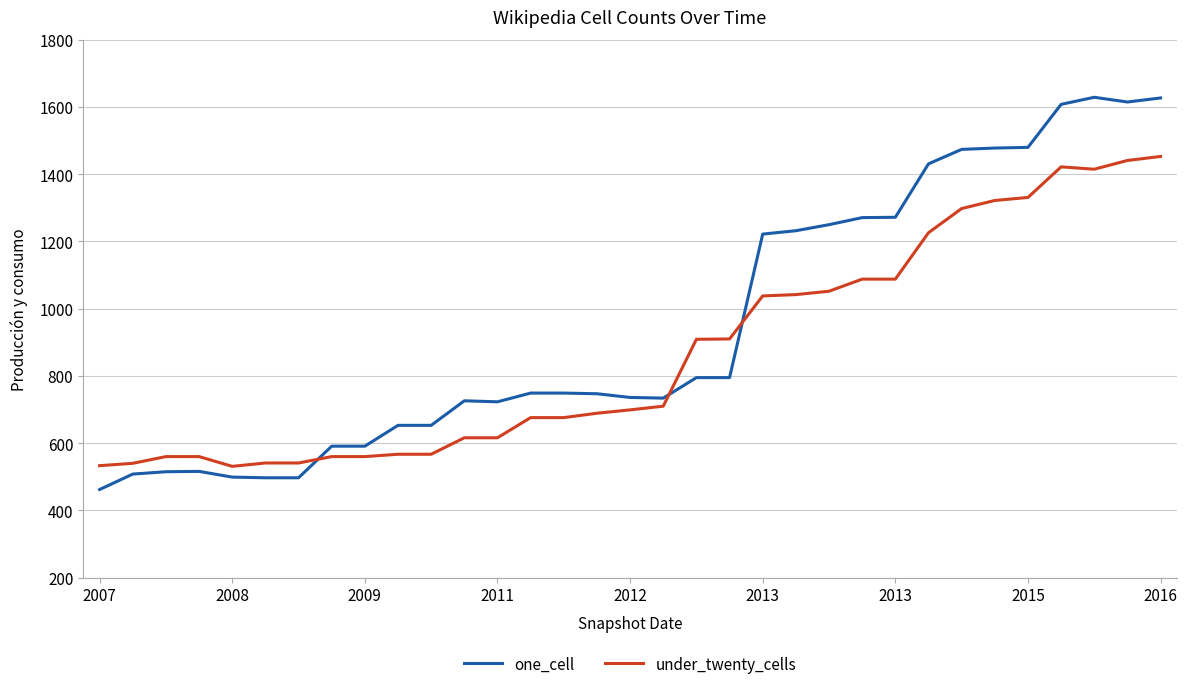

What is the average value of the one_cell series?

949